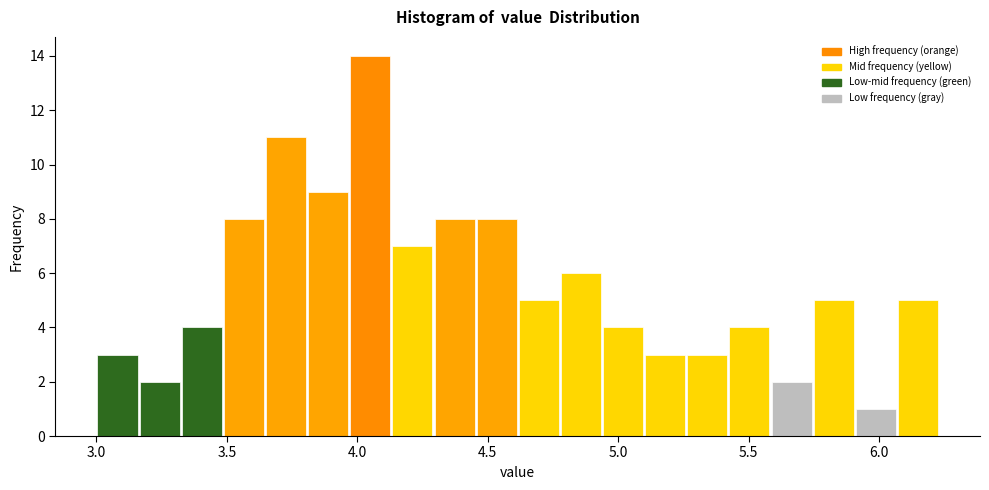

Around what value on the x-axis is the tallest bar? Give the approximate position of its centre, as read against the axis.

4.05